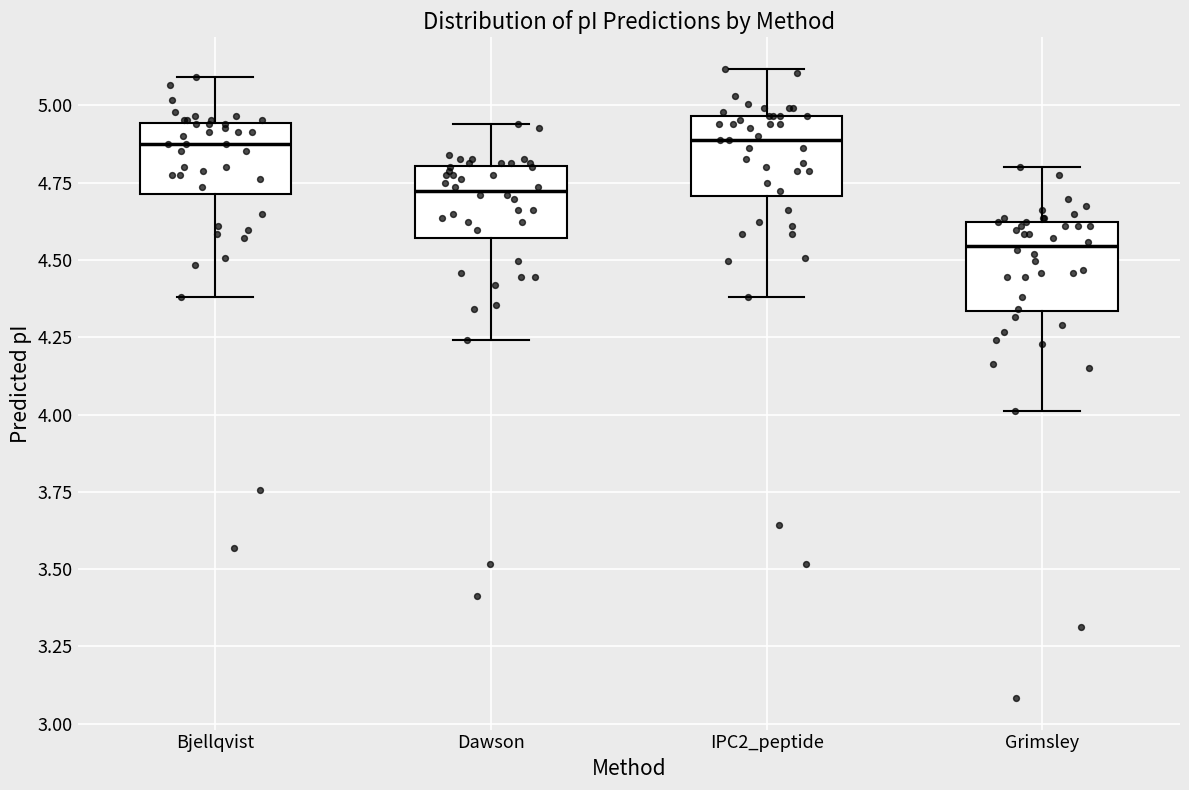

Reading left to right, transcribe this box plot: for each box, give where its median line is, the range the box spans, and where its two whiskers end, as read against the y-axis. The values are not printed on the chart, so give them approximately, as read against the axis.

Bjellqvist: median 4.90, box 4.70 to 4.95, whiskers 4.40 to 5.10
Dawson: median 4.70, box 4.55 to 4.80, whiskers 4.25 to 4.95
IPC2_peptide: median 4.90, box 4.70 to 4.95, whiskers 4.40 to 5.10
Grimsley: median 4.55, box 4.35 to 4.60, whiskers 4.00 to 4.80